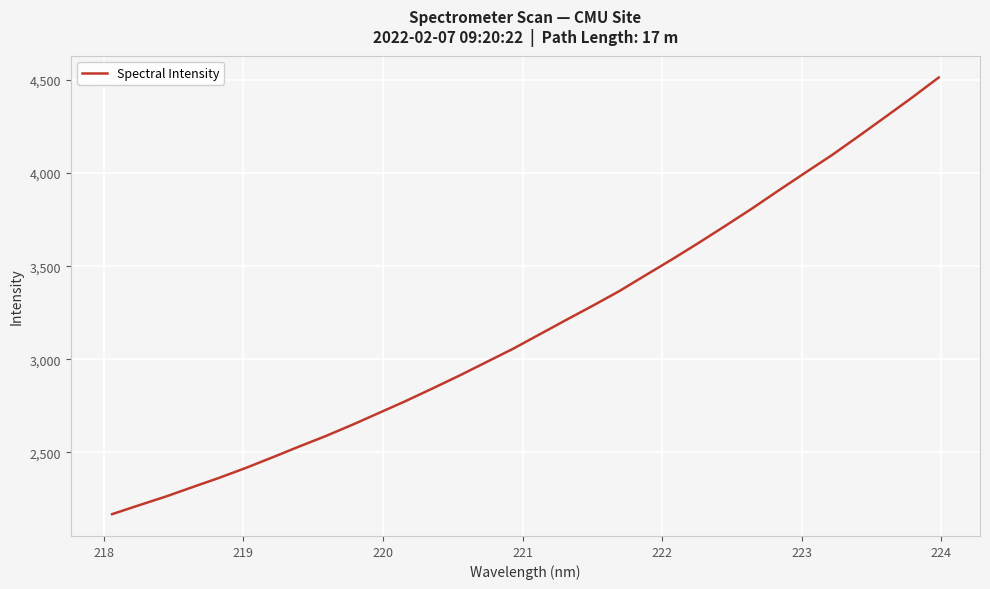

What is the difference between the maximum and minimum values?

2346.3